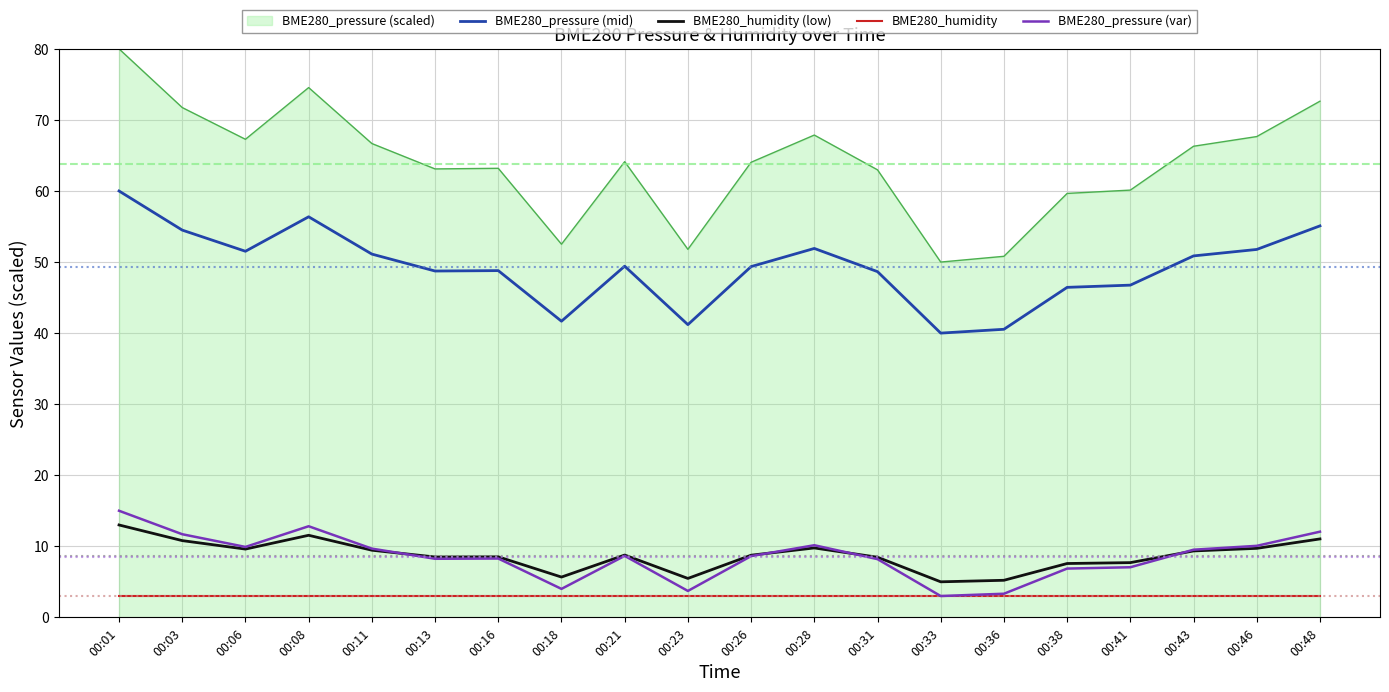

Count the number of data series in this chart.

5